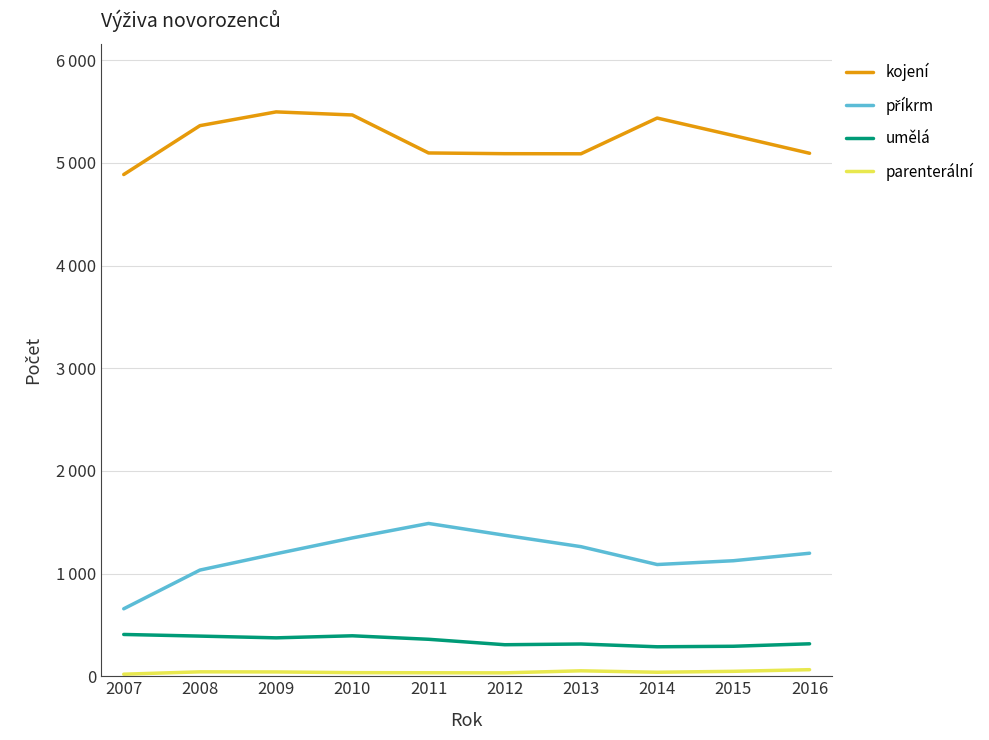

True or false: parenterální and umělá intersect in this chart.

False